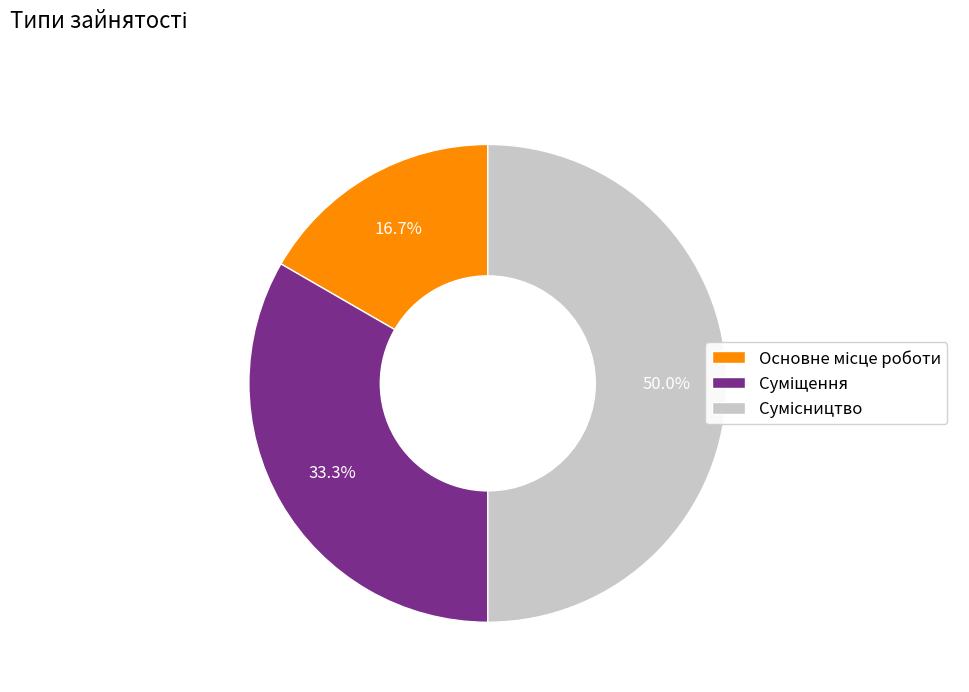

To the nearest percent, what is the combined percentage of Суміщення and Сумісництво?

83%